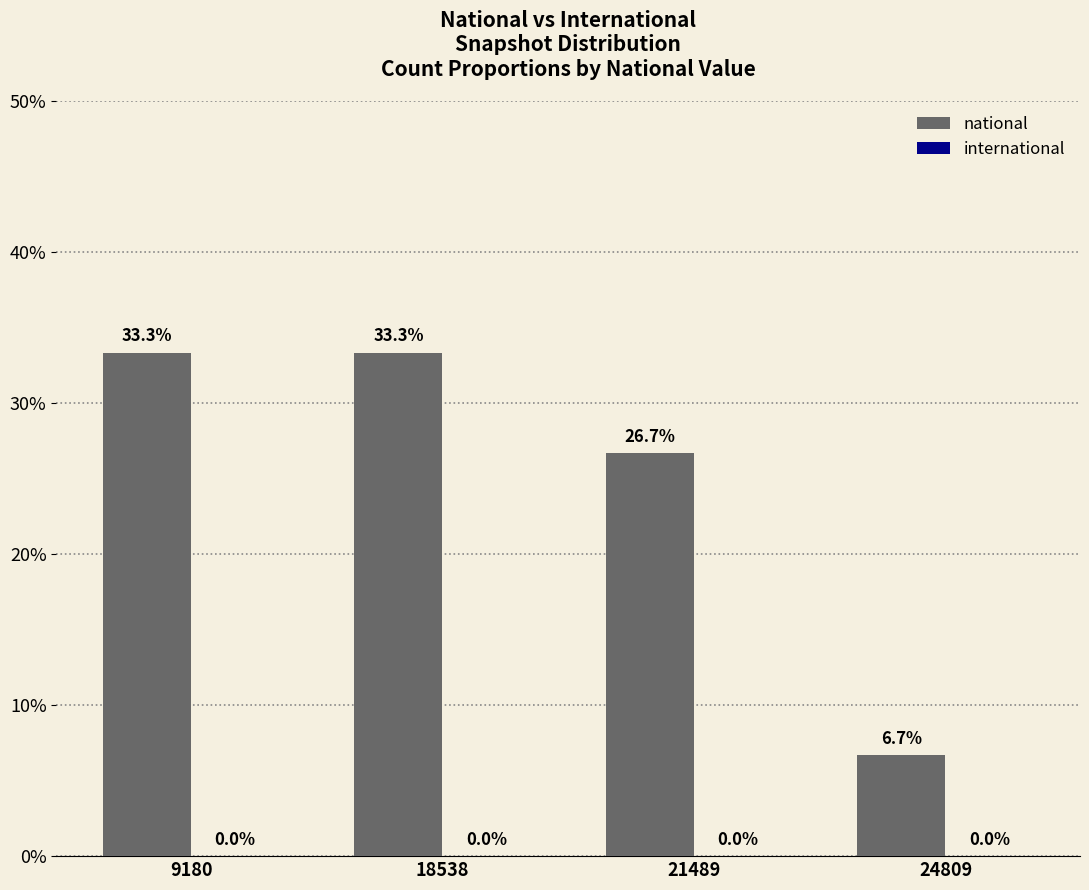

What is the maximum value shown in the chart?

33.3